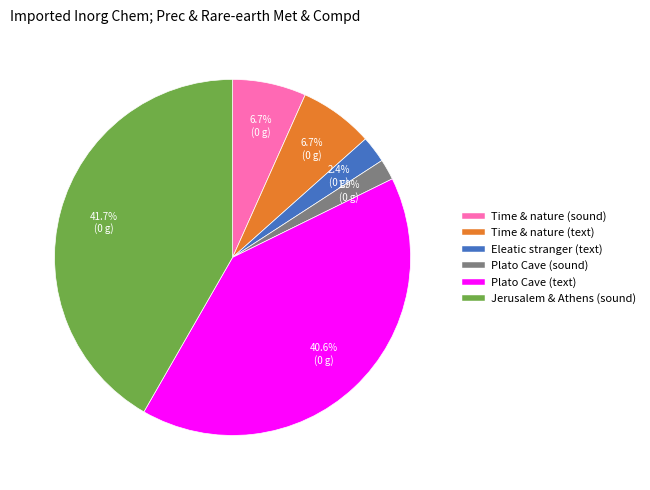

Is there any slice that represents more than half of the pie?

No